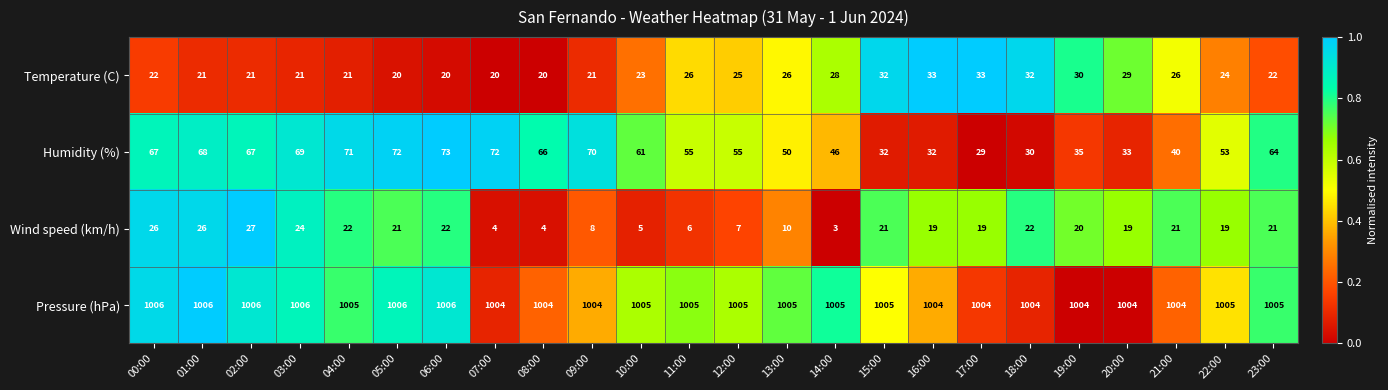

List the series in order of their peak value, lowest first.

Wind speed (km/h), Temperature (C), Humidity (%), Pressure (hPa)